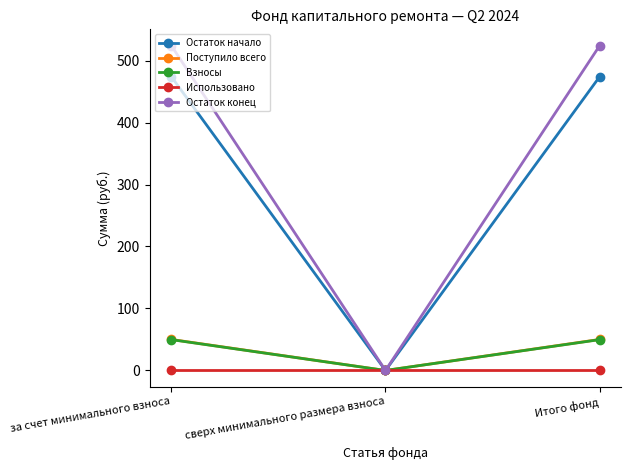

What is the spread (max minus min) of values at за счет минимального взноса?

524.1